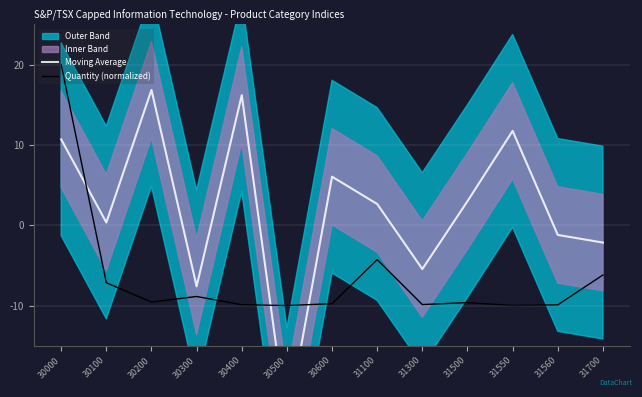

How many values in the Quantity (normalized) series are below -9?

8